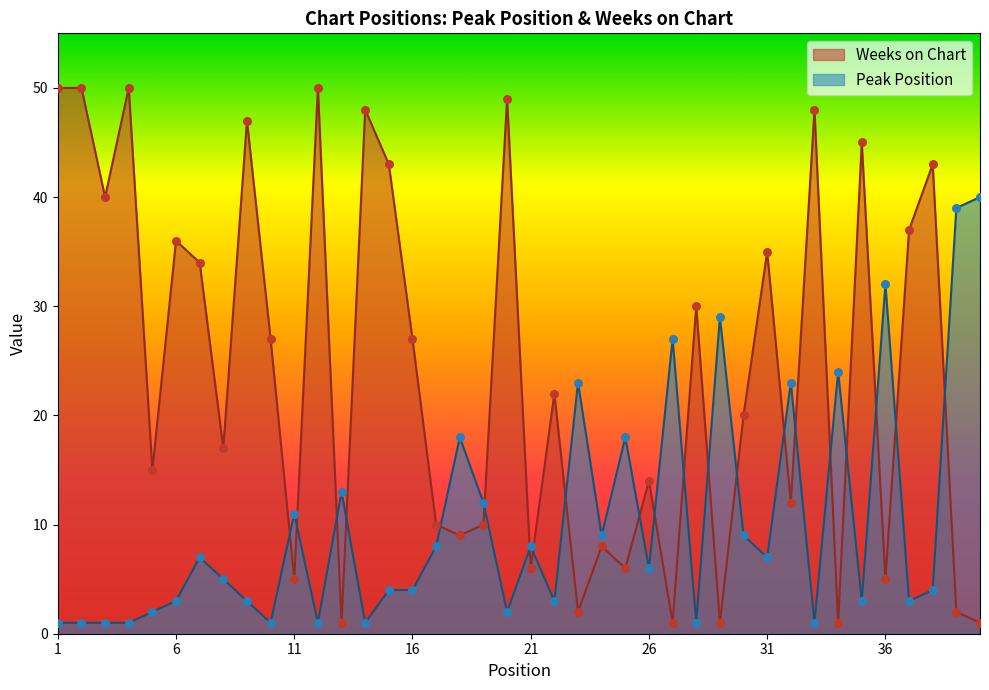

At how many categories does at least one series exceed 4?

40